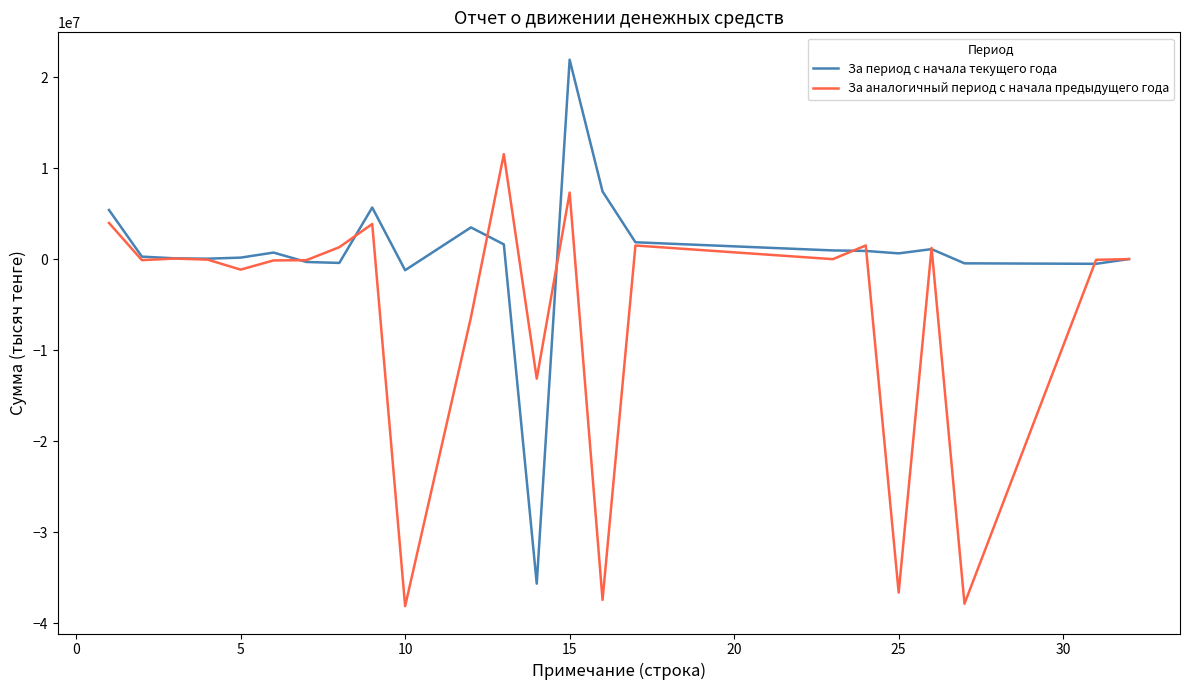

True or false: За период с начала текущего года and За аналогичный период с начала предыдущего года intersect in this chart.

True